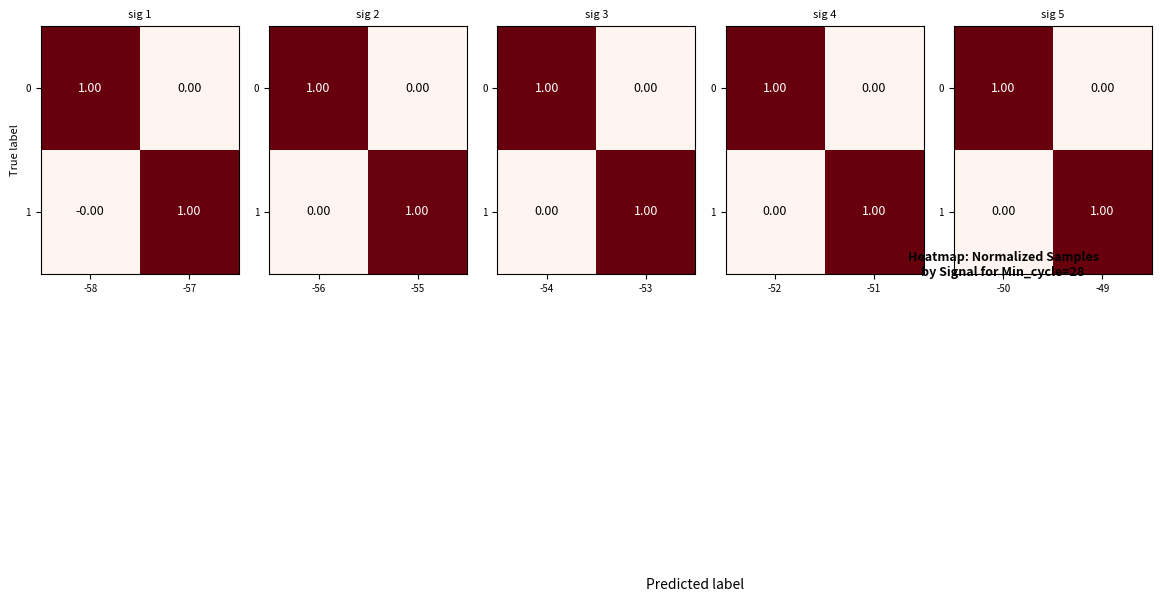

Which category has the highest value in the 0 series?

-50